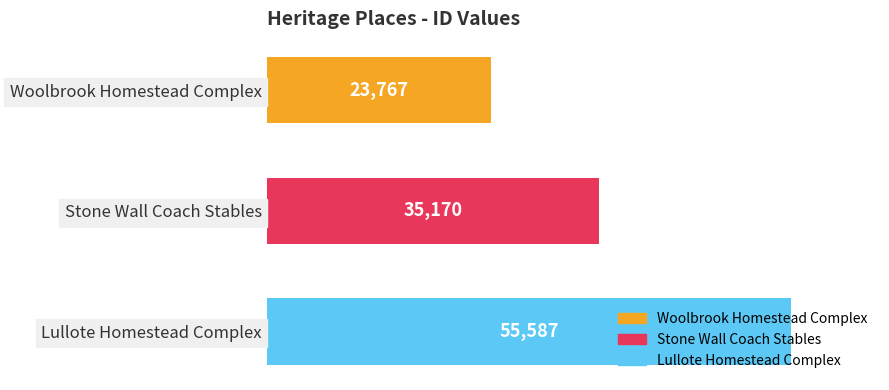

What is the change in value from Woolbrook Homestead Complex to Stone Wall Coach Stables?

+11403